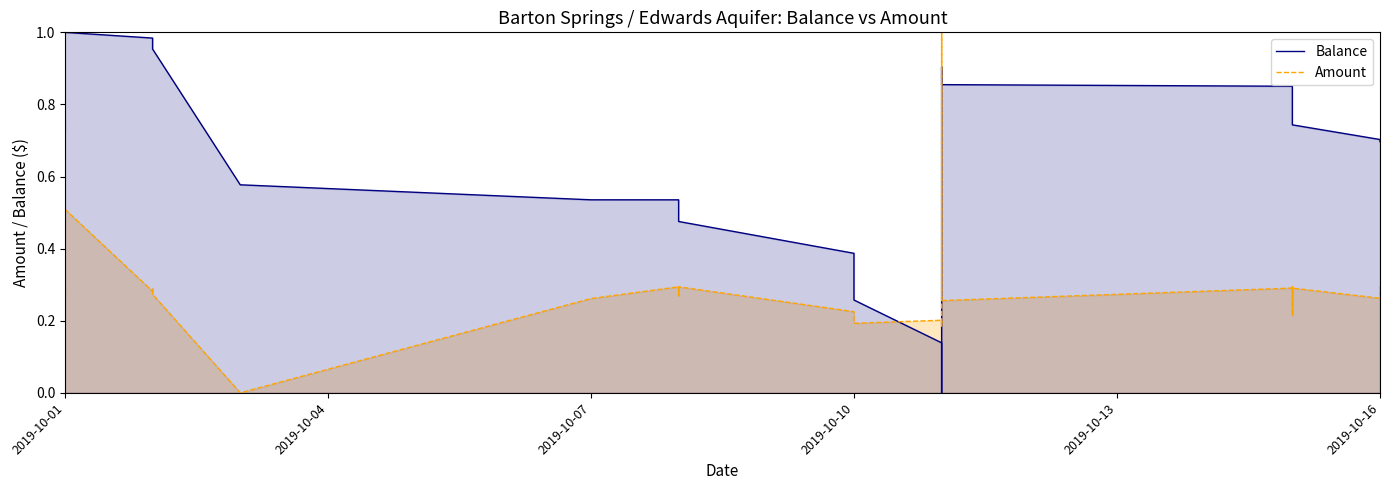

True or false: Balance and Amount cross at least once.

True